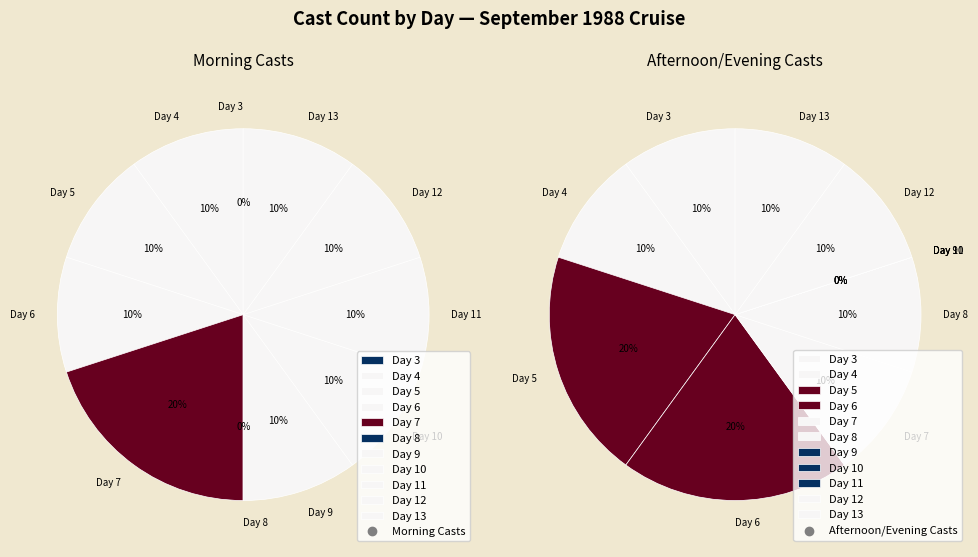

How many segments does this pie chart have?

11